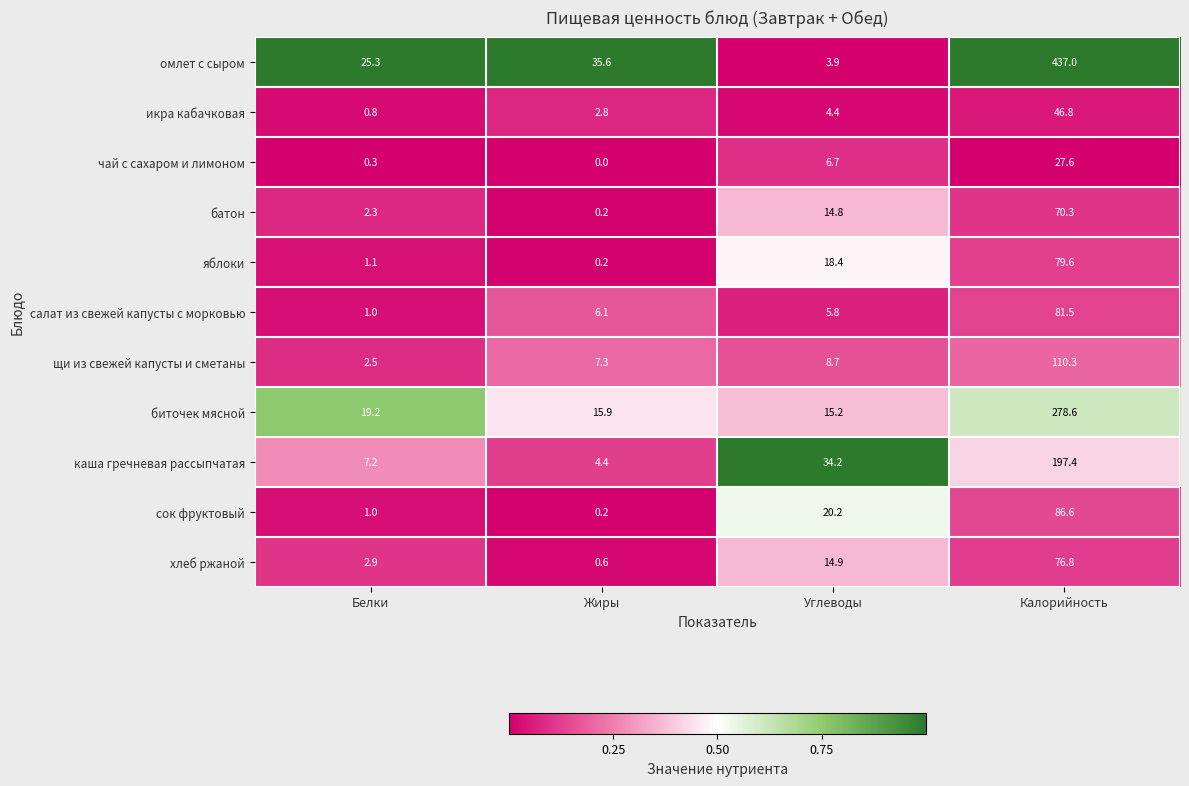

Count the number of data series in this chart.

11